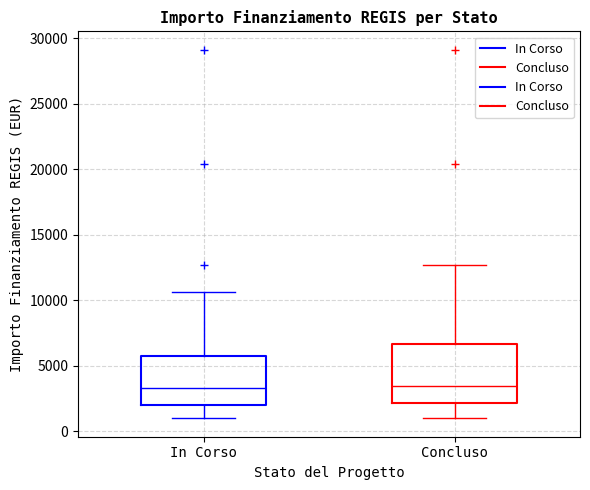

Reading left to right, transcribe this box plot: for each box, give where its median line is, the range the box spans, and where its two whiskers end, as read against the y-axis. The values are not printed on the chart, so give them approximately, as read against the axis.

In Corso: median 3500, box 2000 to 5500, whiskers 1000 to 10500
Concluso: median 3500, box 2000 to 6500, whiskers 1000 to 12500